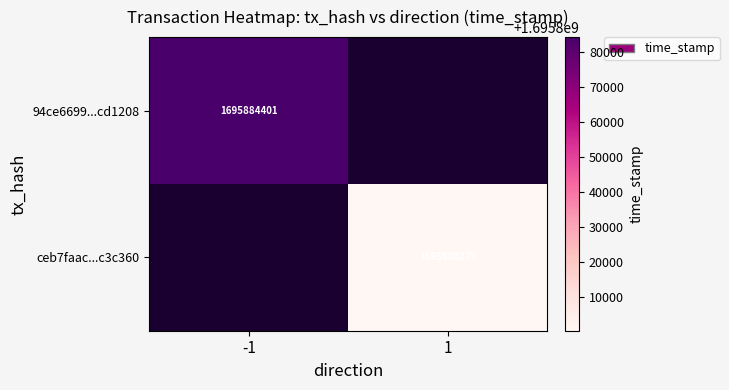

At how many categories does at least one series exceed 1695833072?

1